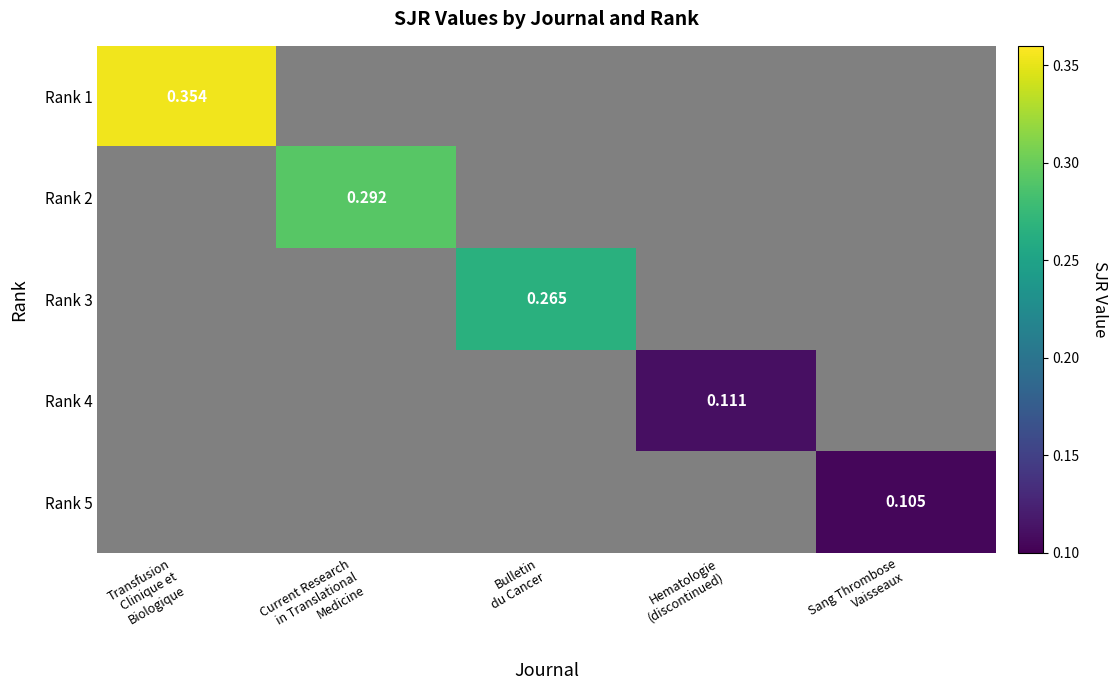

True or false: Rank 2 has a value of 0.3 at Current Research in Translational Medicine.

True